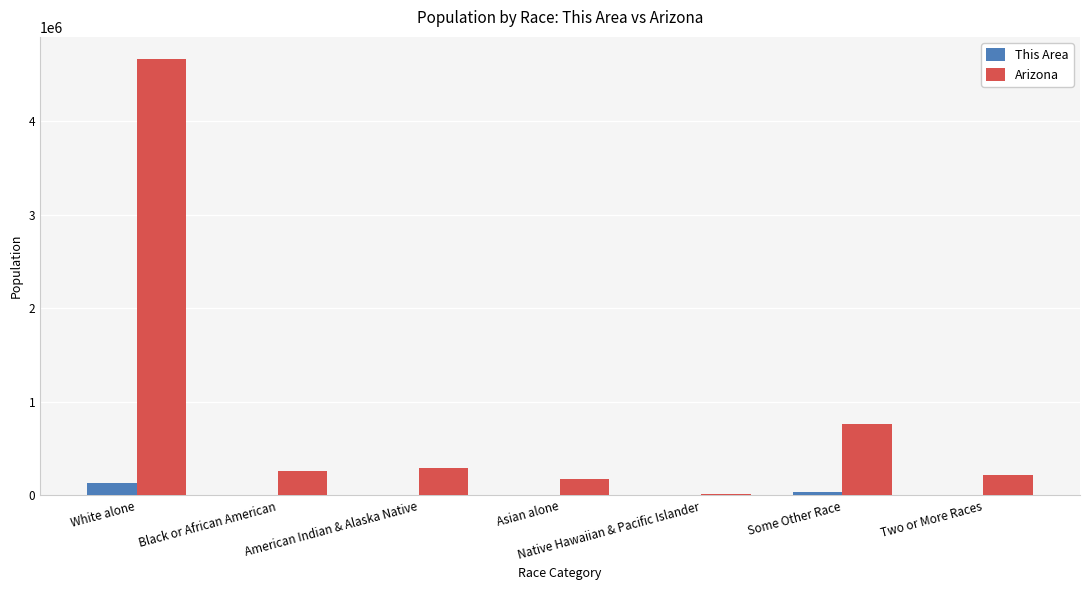

What is the sum of the This Area values at Two or More Races and White alone?

145391